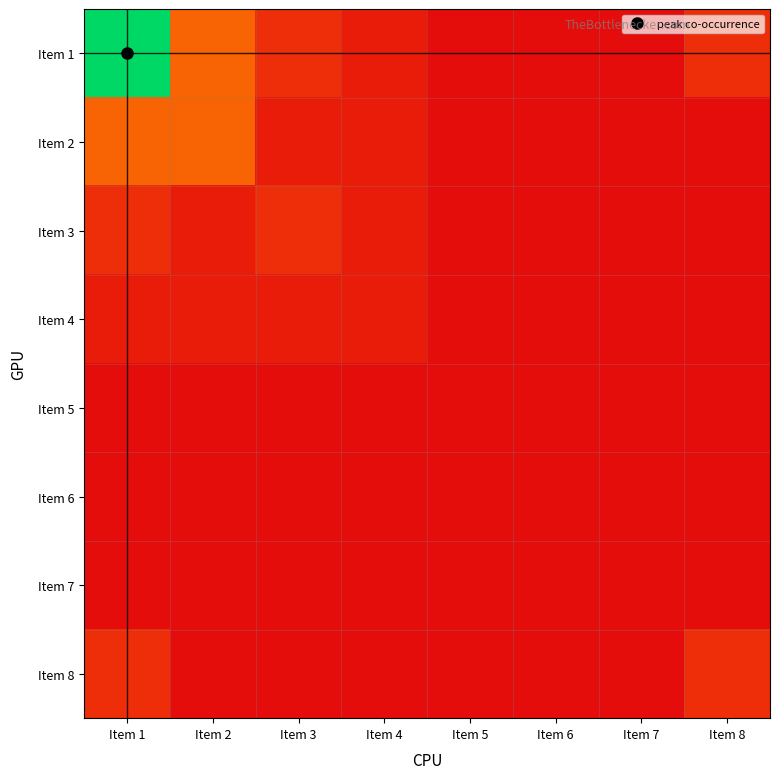

Rank the series by their maximum value, from highest to lowest.

Item 1, Item 2, Item 3, Item 8, Item 4, Item 5, Item 6, Item 7